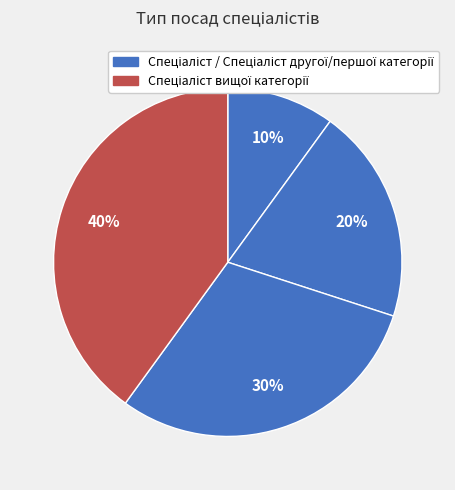

Which slice is the largest?

Спеціаліст вищої категорії